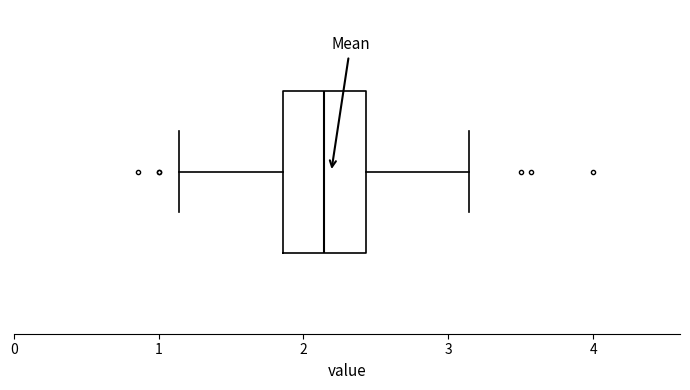

Transcribe this box plot: give where the median line is, the range the box spans, and where the two whiskers end, as read against the x-axis. The values are not printed on the chart, so give them approximately, as read against the axis.

median 2.1, box 1.9 to 2.4, whiskers 1.1 to 3.1